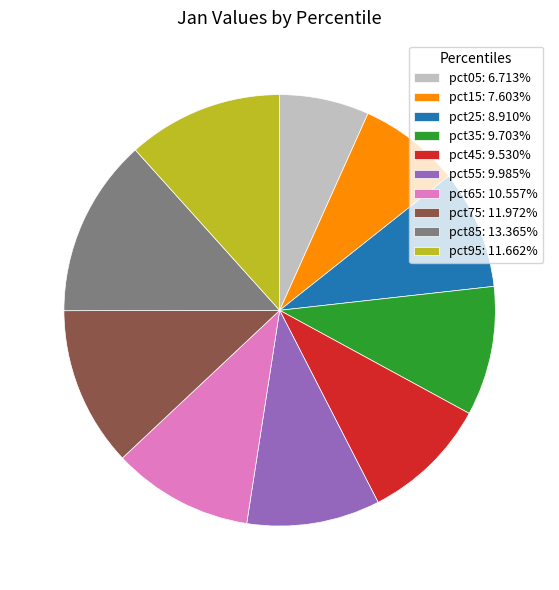

Is pct55: 9.985% the majority of the pie?

No